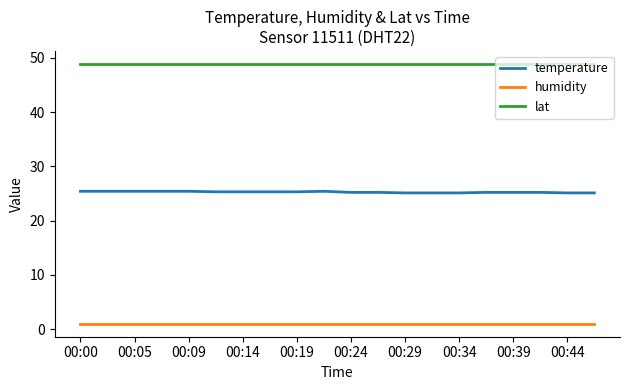

What is the greatest value displayed?

48.9